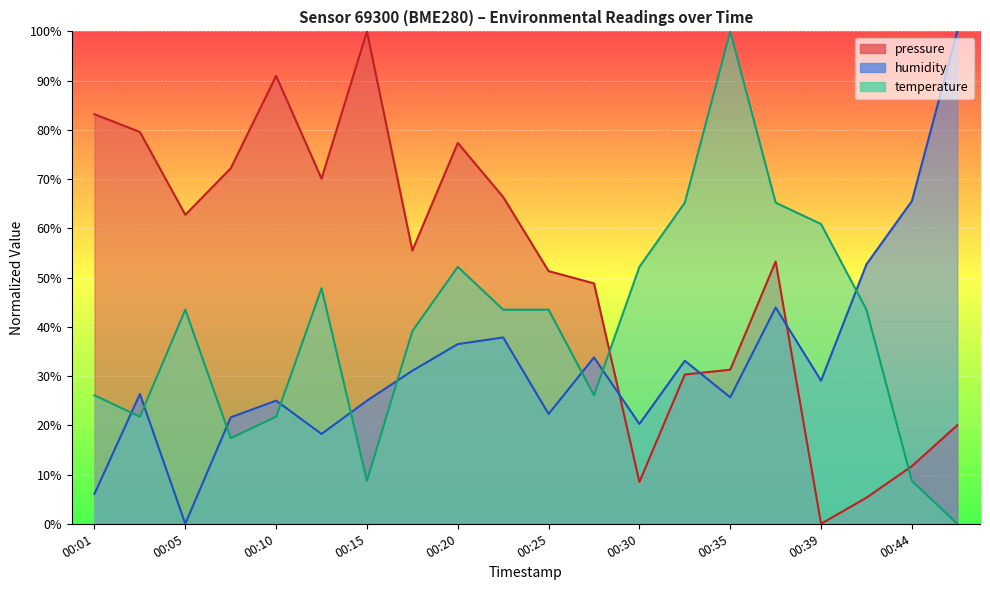

How many categories are shown in the chart?

20